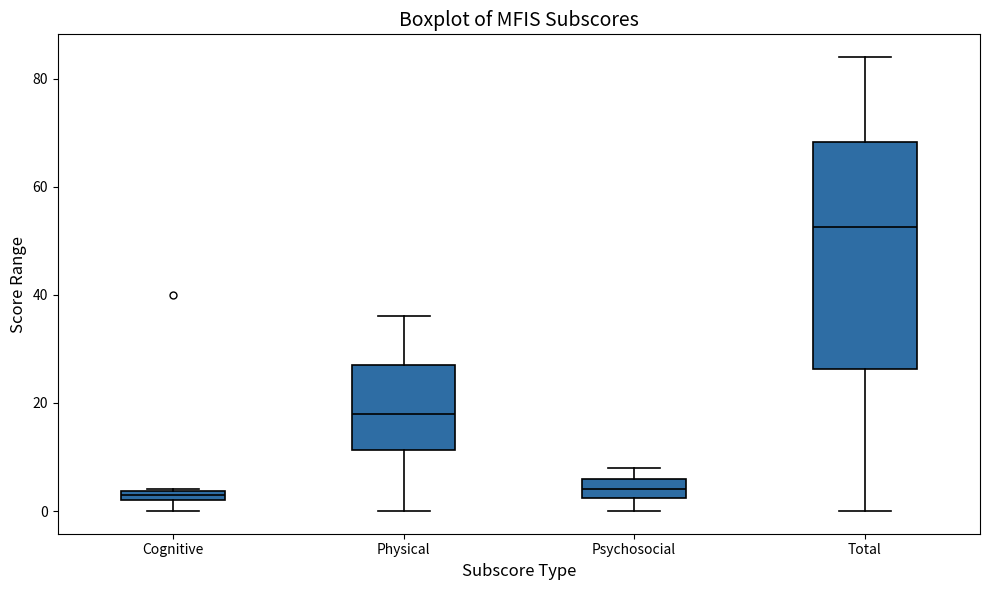

Where is the lower edge of the box for Cognitive on the y-axis? The values are not printed on the chart, so give them approximately, as read against the axis.

2